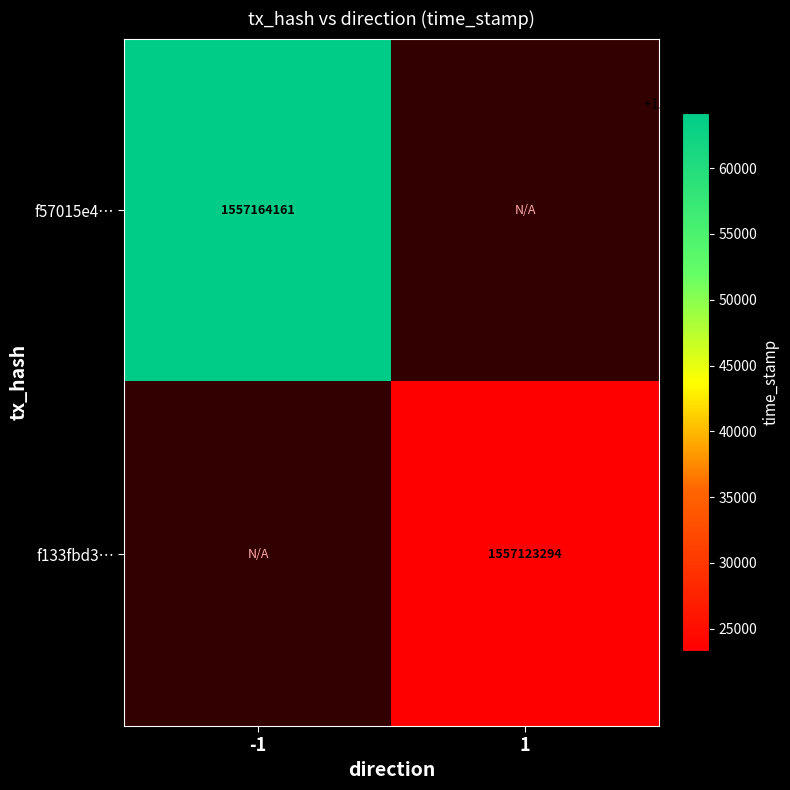

The value of f57015e4… at -1 is 1557164161. True or false?

True